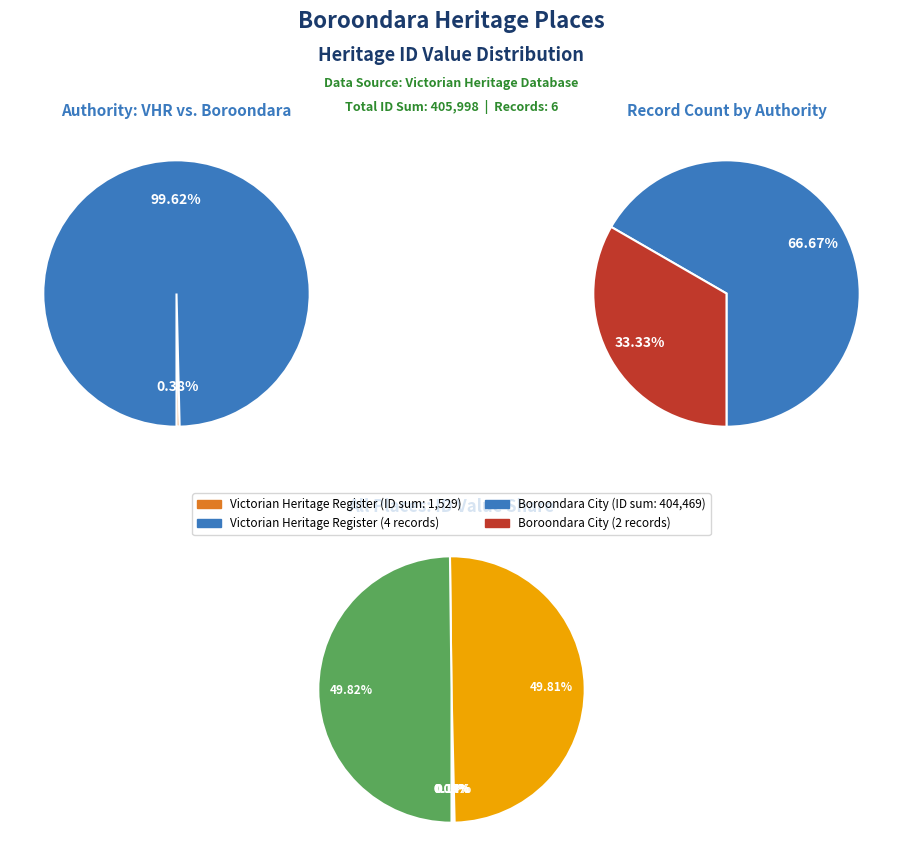

Rank the categories by value from lowest to highest.

FORMER ES&A BANK, CANTERBURY MANSIONS, FORMER ES&A BANK (MANRESA), FORMER BRIDGE HOTEL, Row of Shops, Burke Road Commercial Precinct